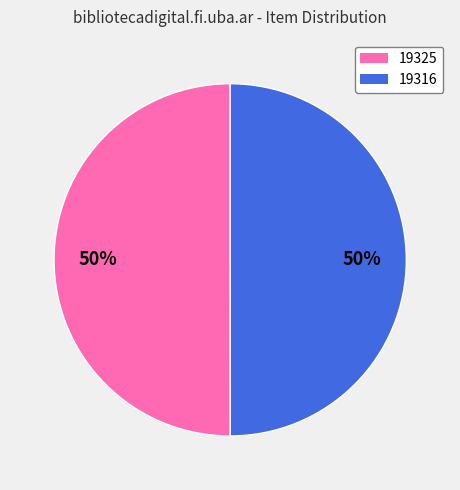

Combined, do 19325 and 19316 account for over 50%?

Yes